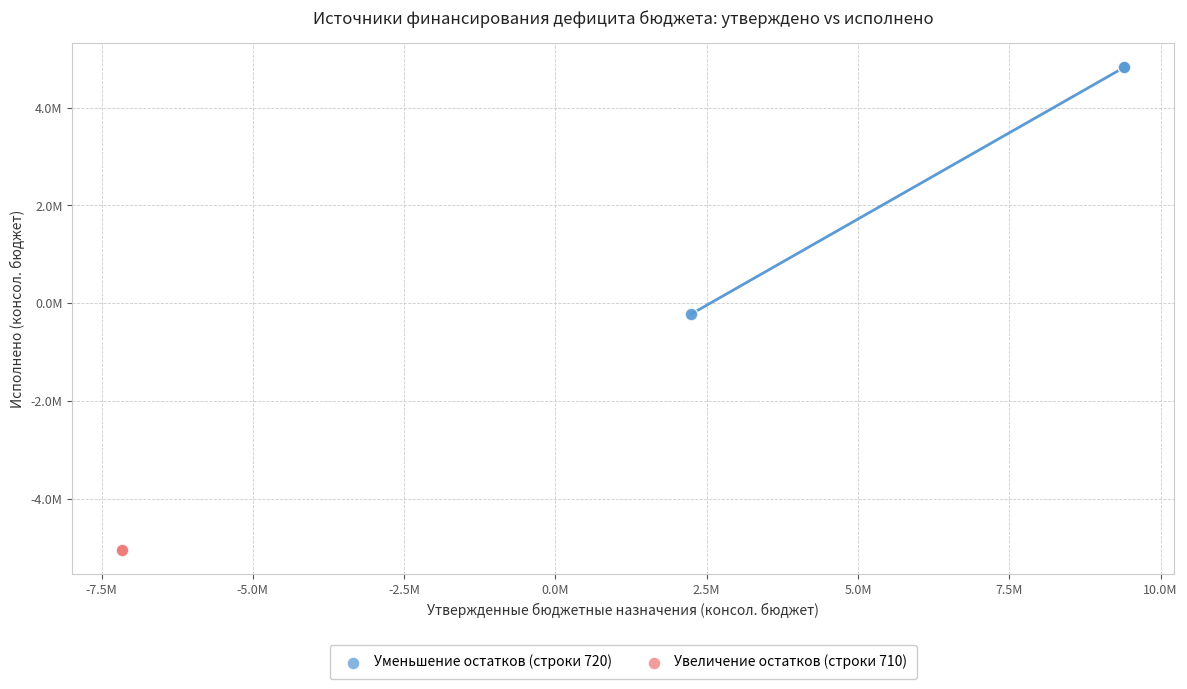

What are all the series names shown in the legend?

Уменьшение остатков (строки 720), Увеличение остатков (строки 710)